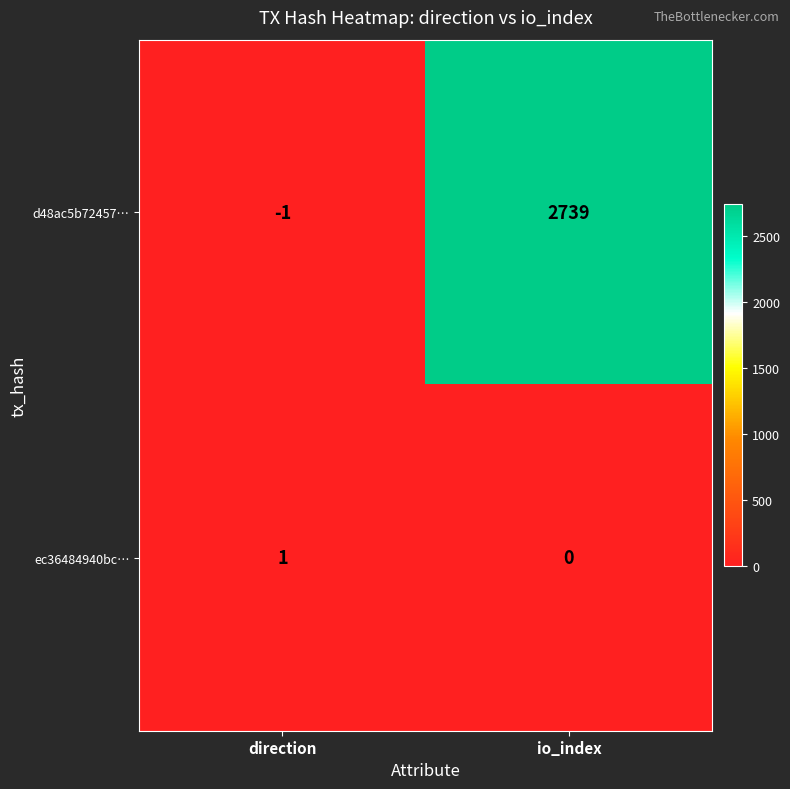

At which category does the chart reach its minimum across all series?

direction